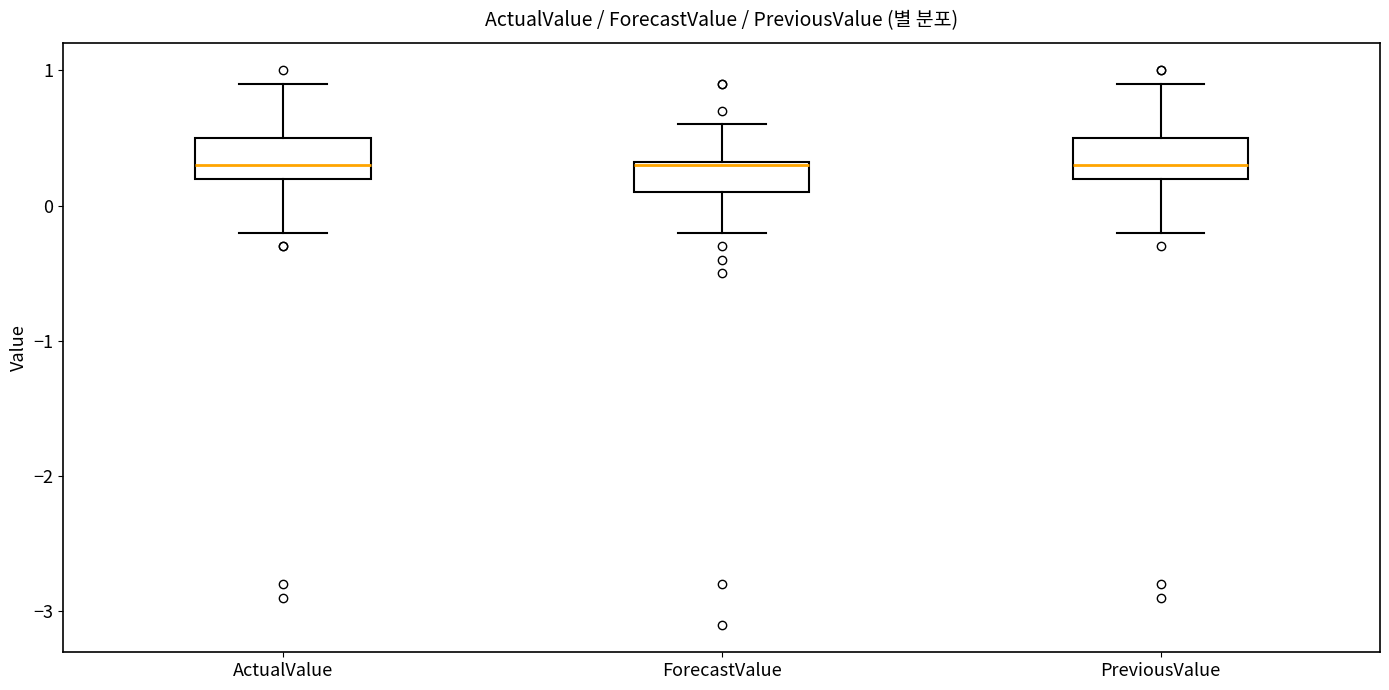

Where is the upper edge of the box for ActualValue on the y-axis? The values are not printed on the chart, so give them approximately, as read against the axis.

0.5